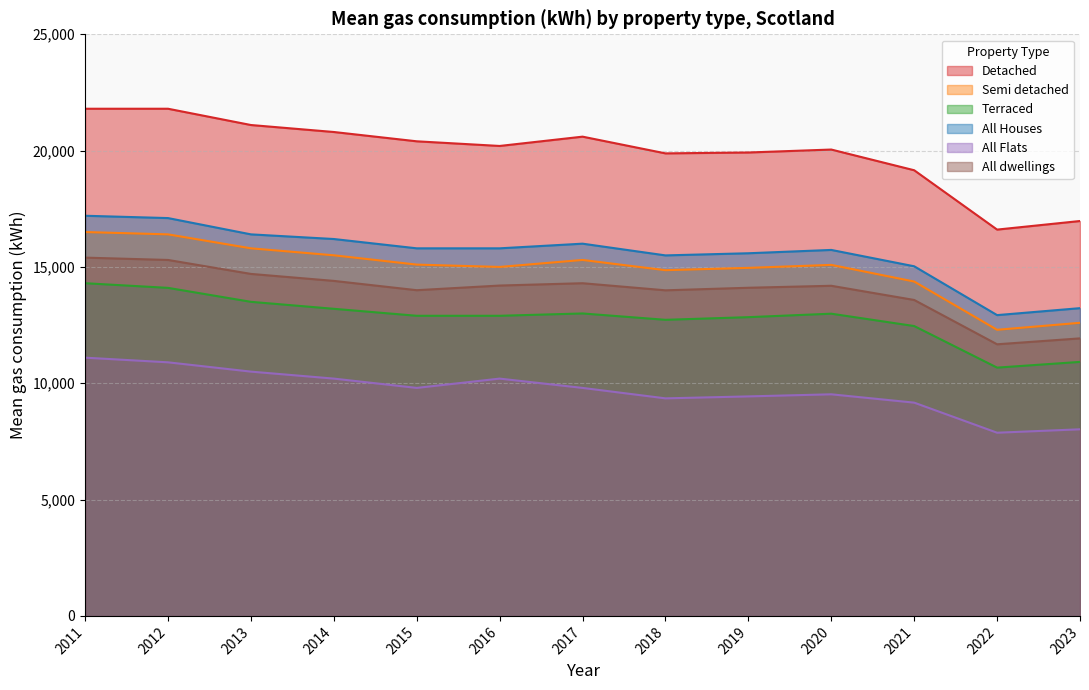

Is it true that All Houses equals 6340 at 2014?

False